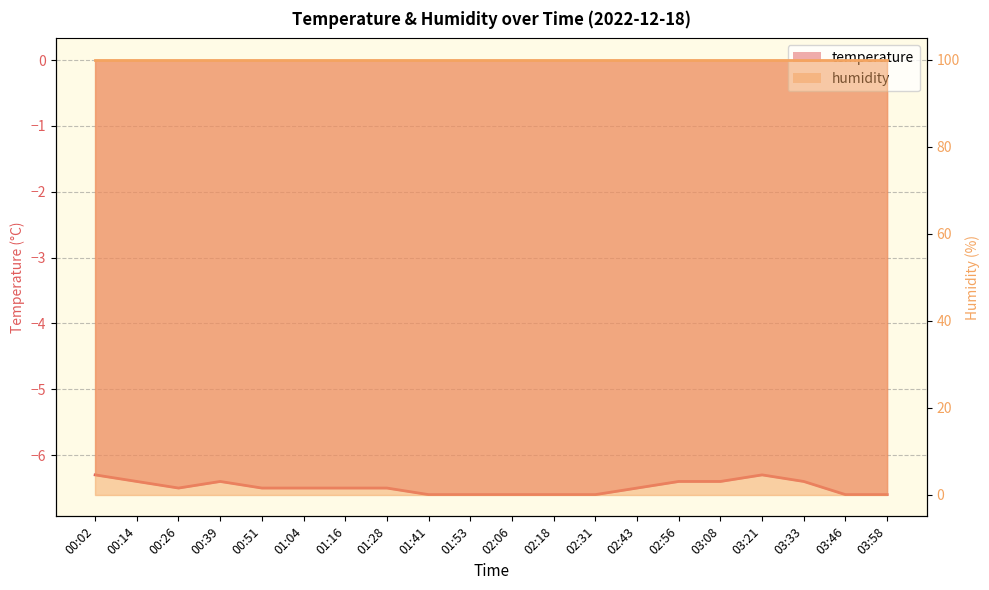

Where is the first local minimum?

00:26